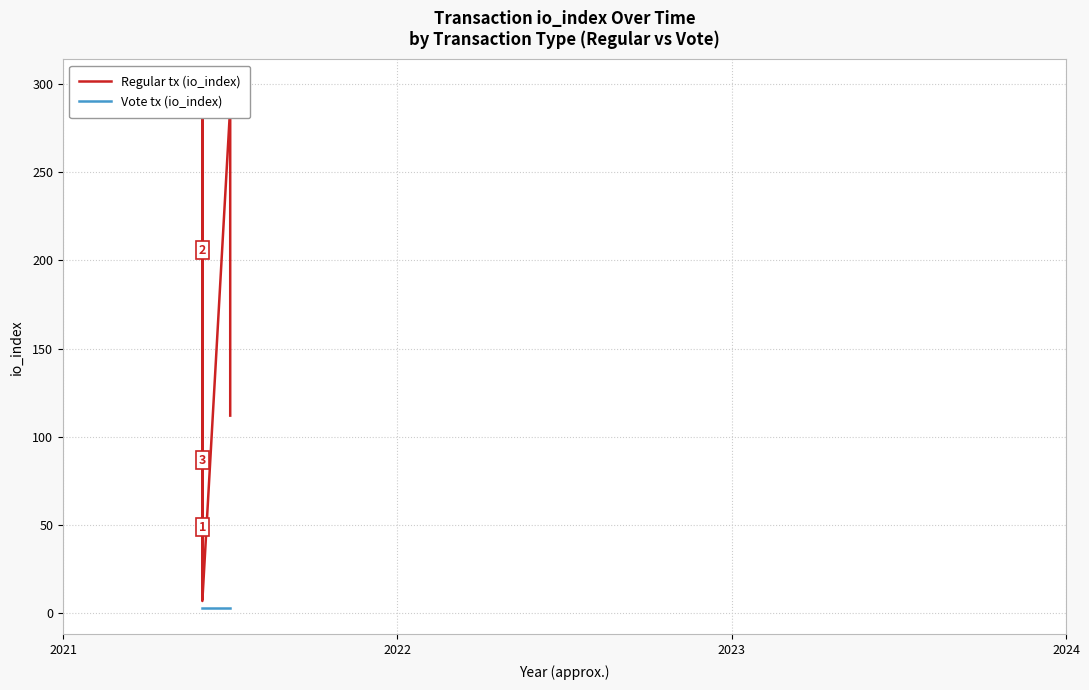

How many lines are shown in the chart?

2